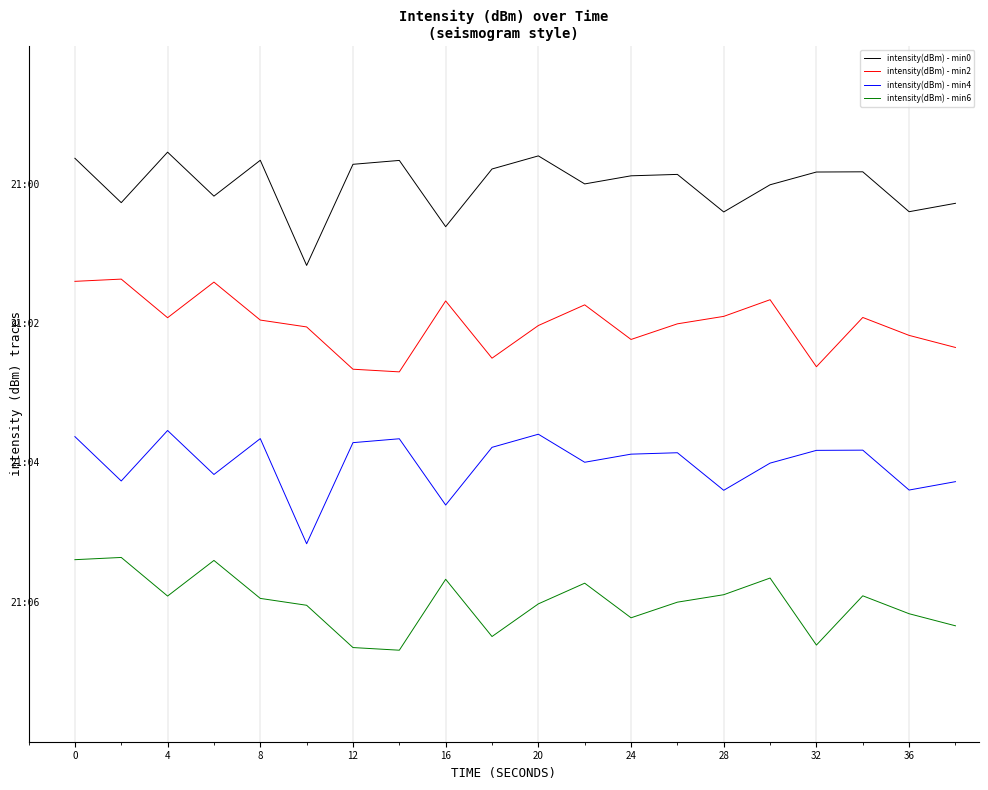

True or false: intensity(dBm) - min4 and intensity(dBm) - min2 intersect in this chart.

False